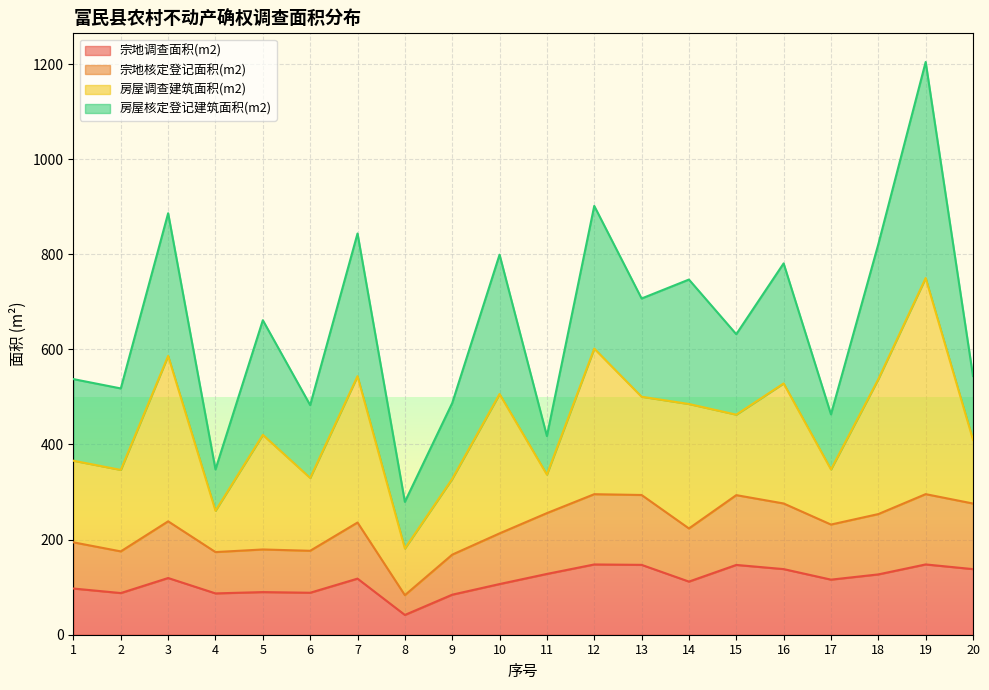

Does the chart display data point markers on the line(s)?

No